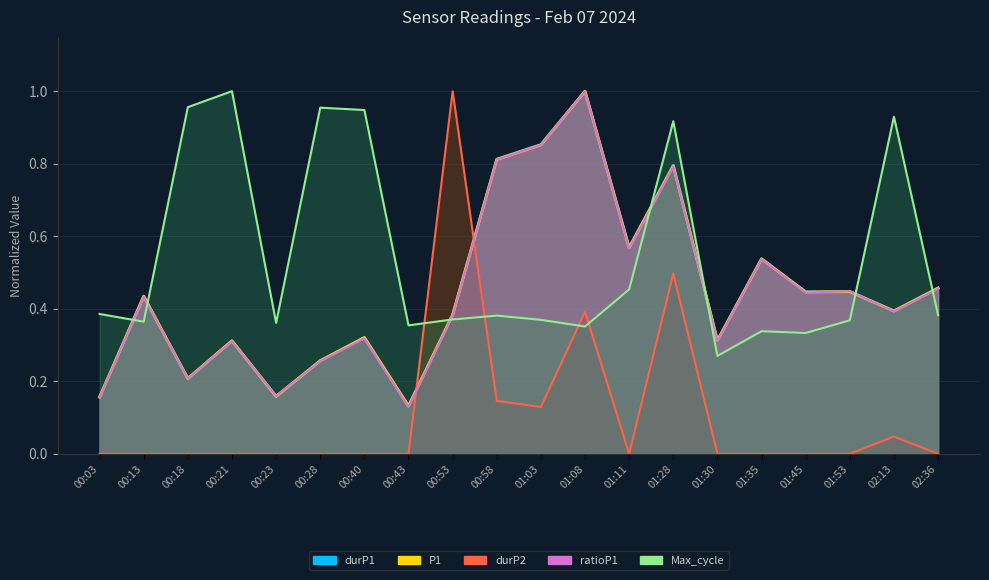

Does the chart have visible grid lines?

Yes